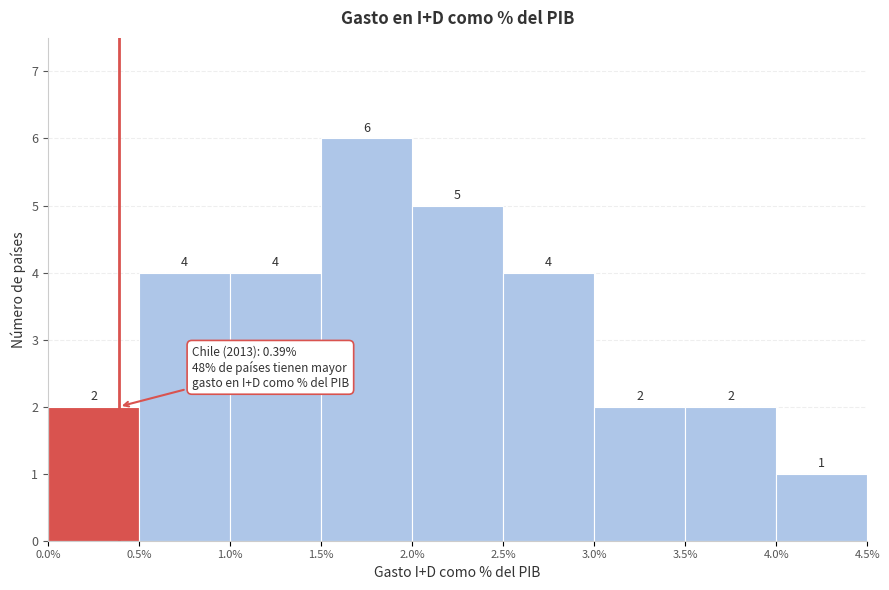

Which range on the x-axis has the tallest bar?

1.5% to 2.0%